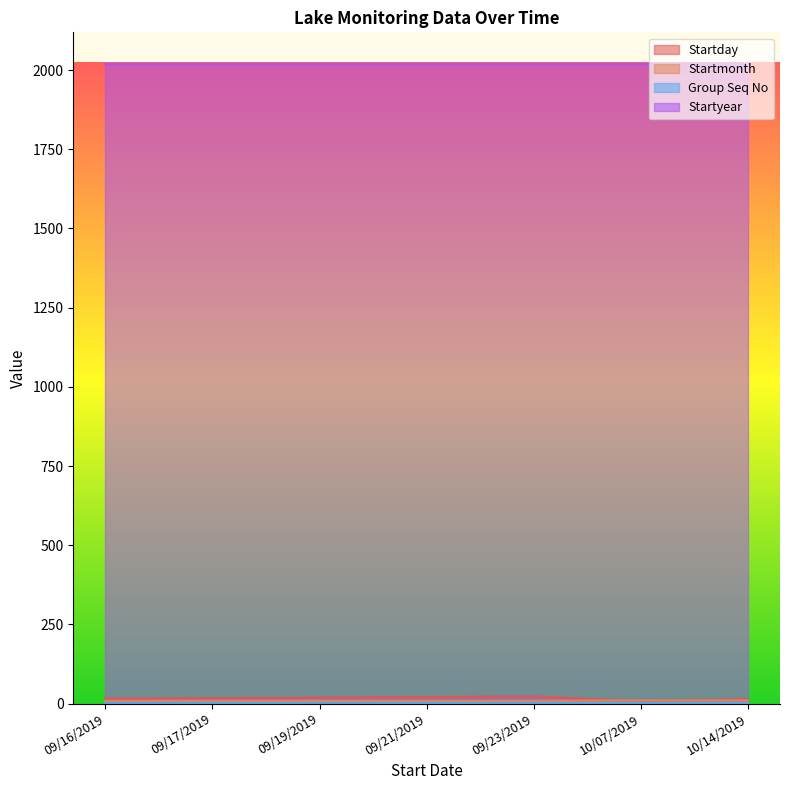

What is the label of the 6th point from the right?

09/17/2019